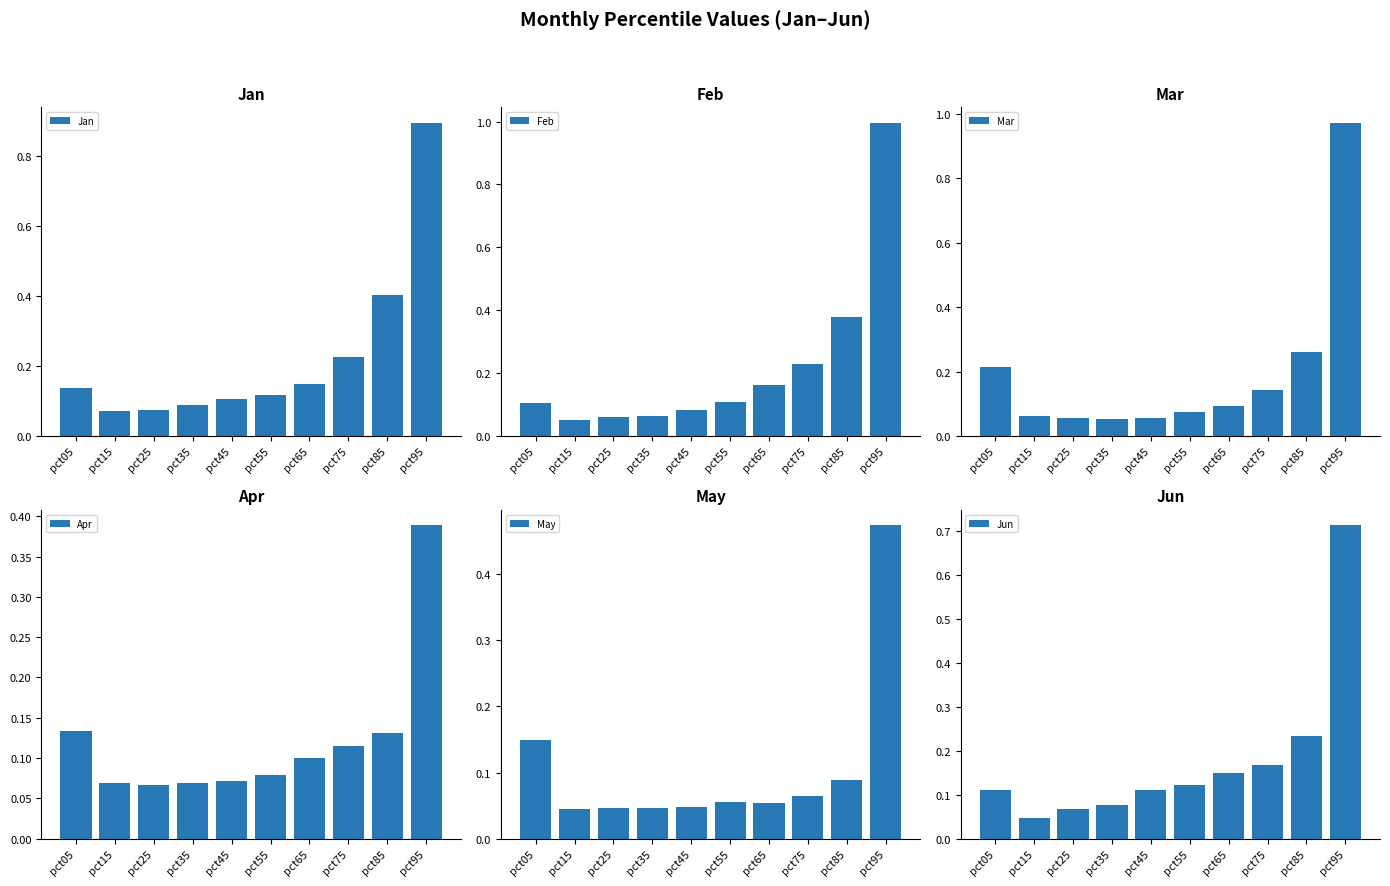

The Feb series shows 0.6 at pct95. True or false?

False